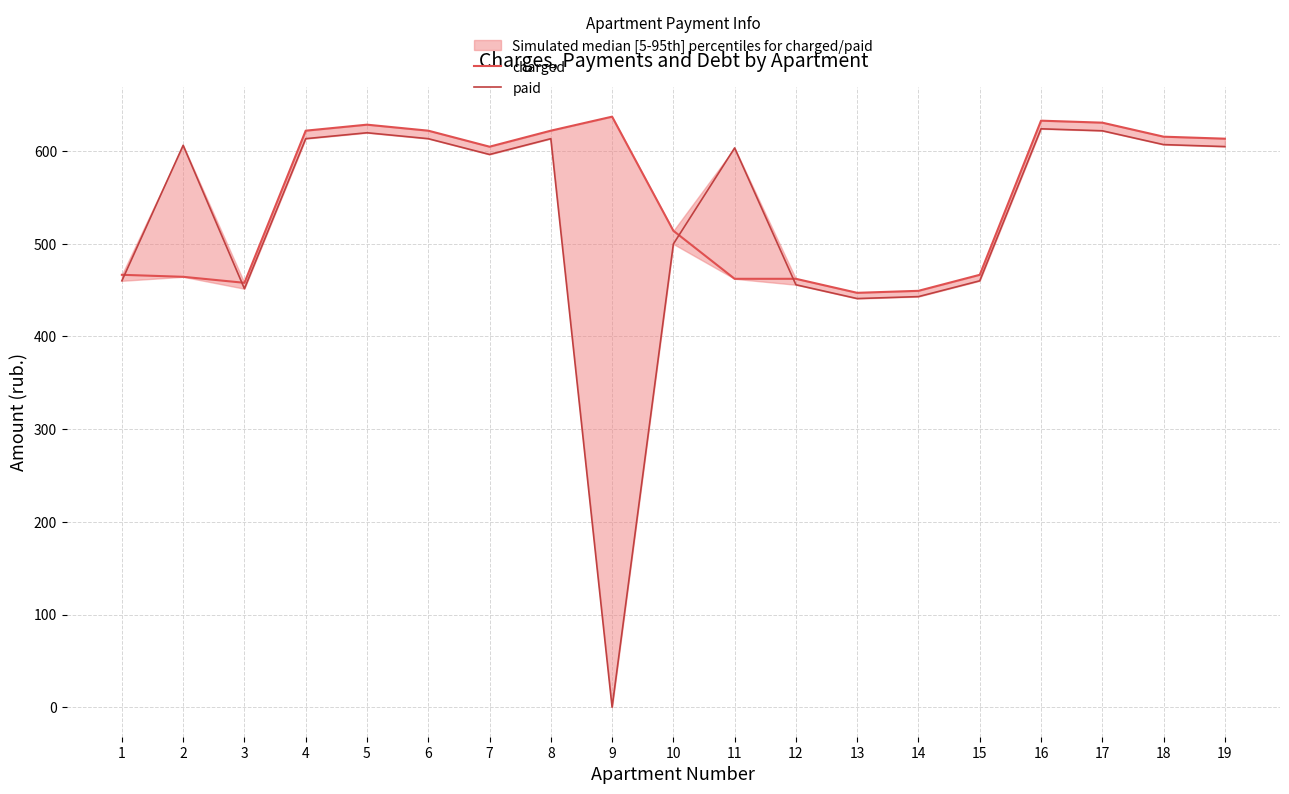

At which category does charged reach its first local peak?

5